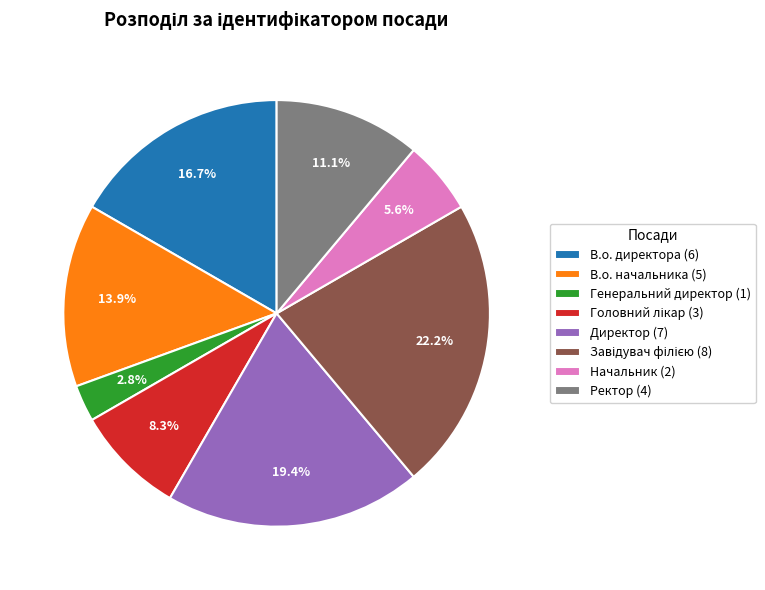

To the nearest percent, what percentage of the pie is Ректор?

11%